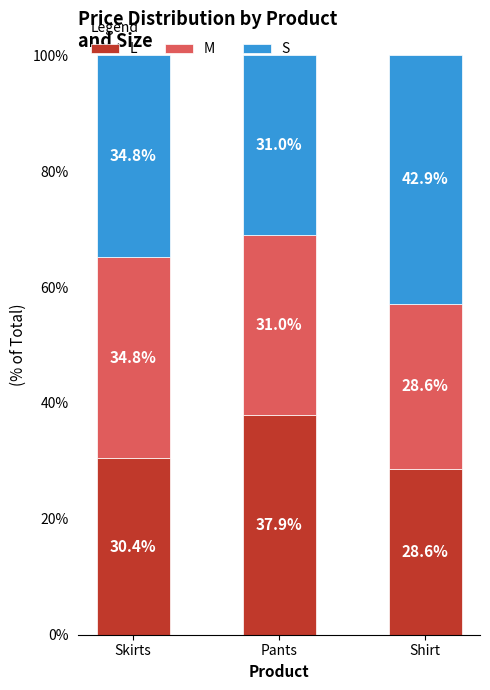

What is the total value across all series at Skirts?

100.0